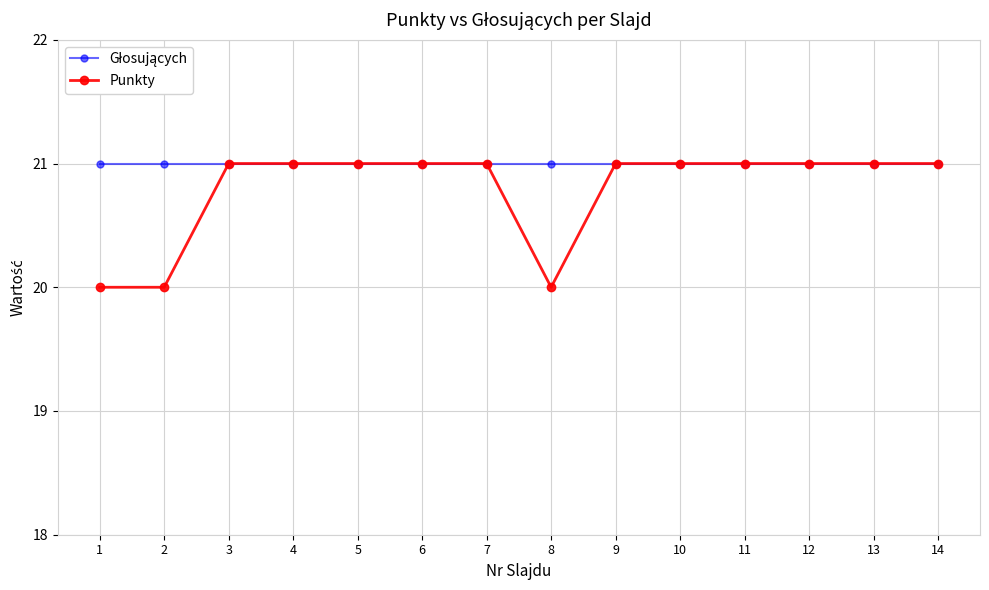

What is the sum of all Punkty values?

291